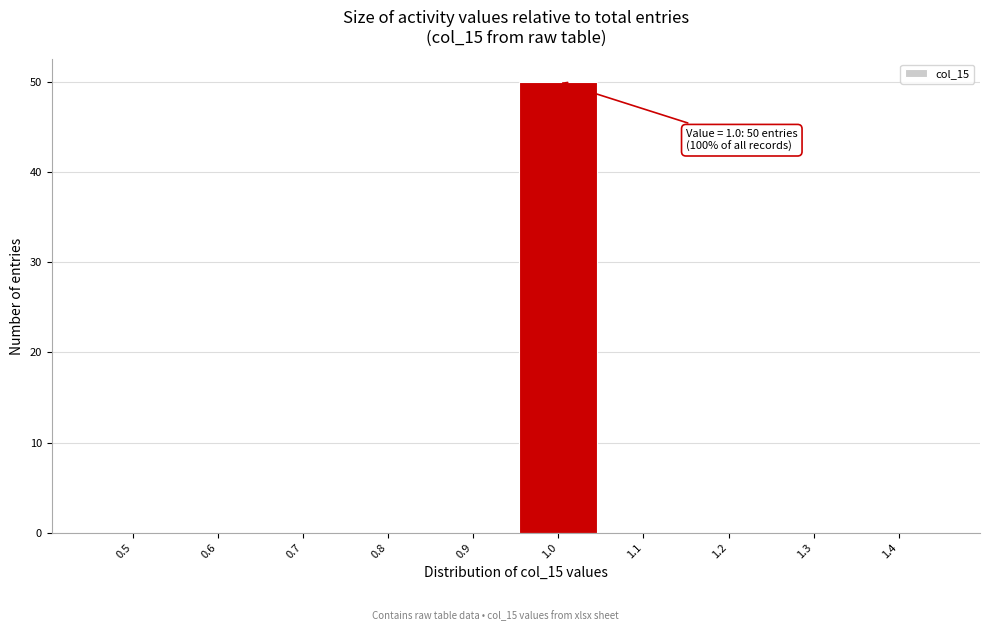

Reading left to right, list all the values displayed in this chart.

0.5=0	0.6=0	0.7=0	0.8=0	0.9=0	1.0=50	1.1=0	1.2=0	1.3=0	1.4=0